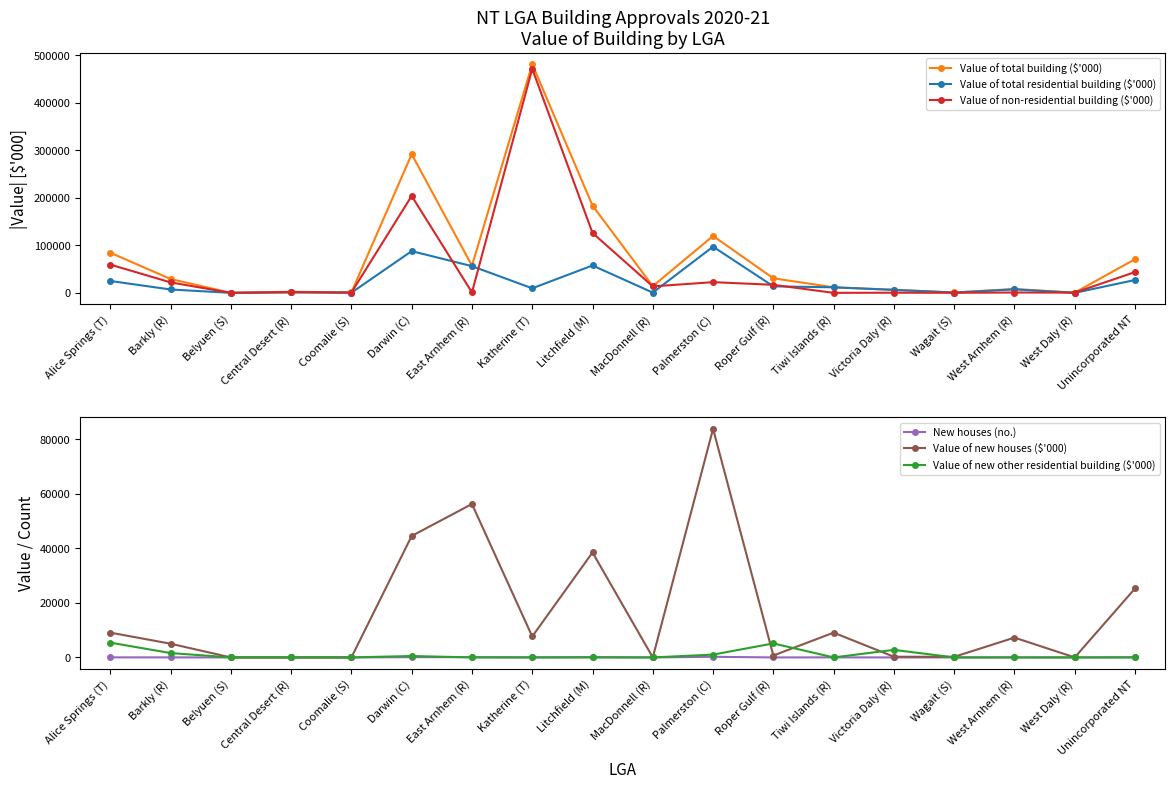

What is the label of the 4th point from the right?

Wagait (S)